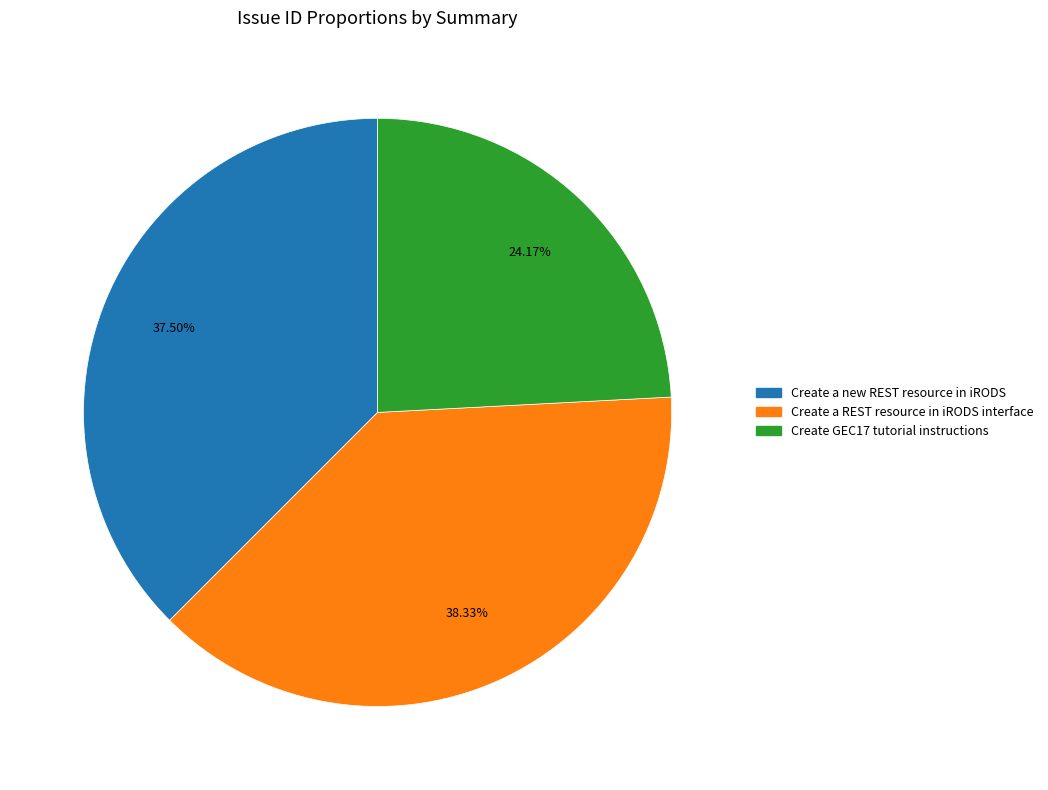

To the nearest percent, what percentage of the pie is Create a REST resource in iRODS interface?

38%